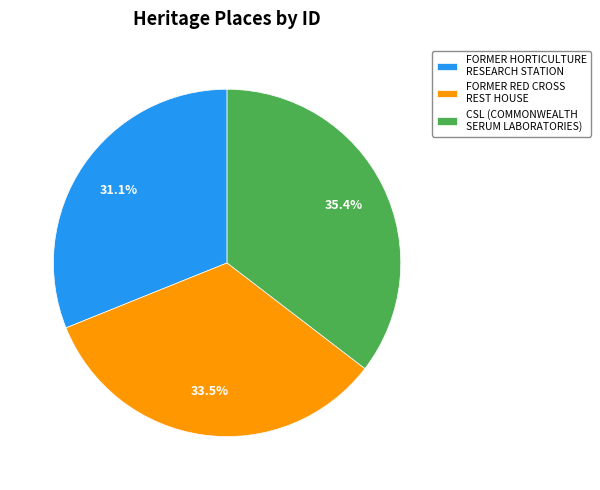

What percentage is the FORMER HORTICULTURE RESEARCH STATION slice, to the nearest percent?

31%